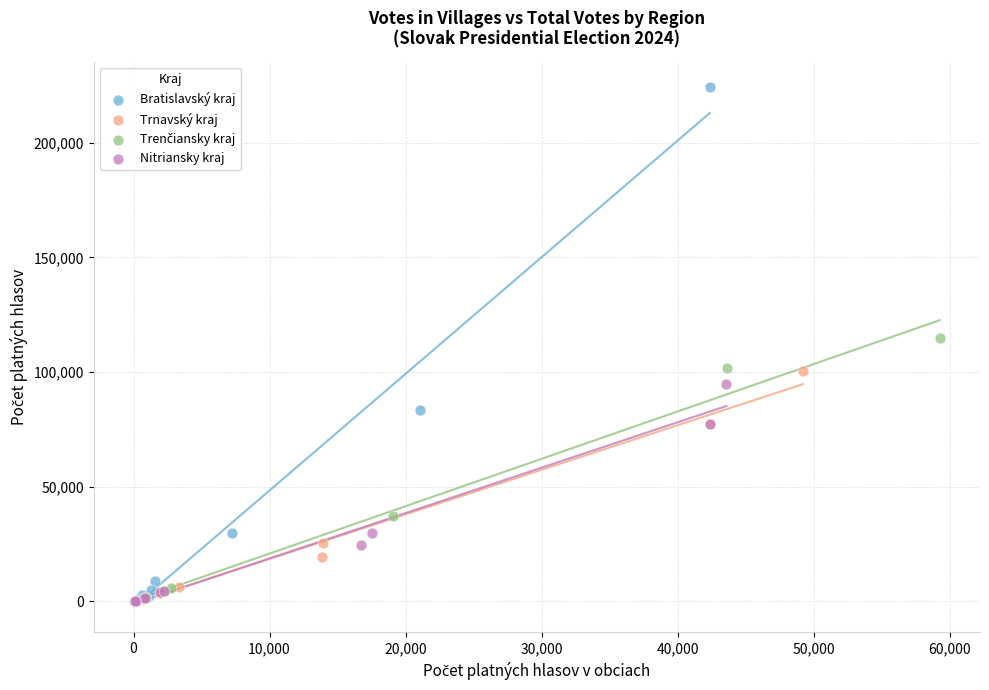

Which series reaches the maximum Y coordinate?

Bratislavský kraj